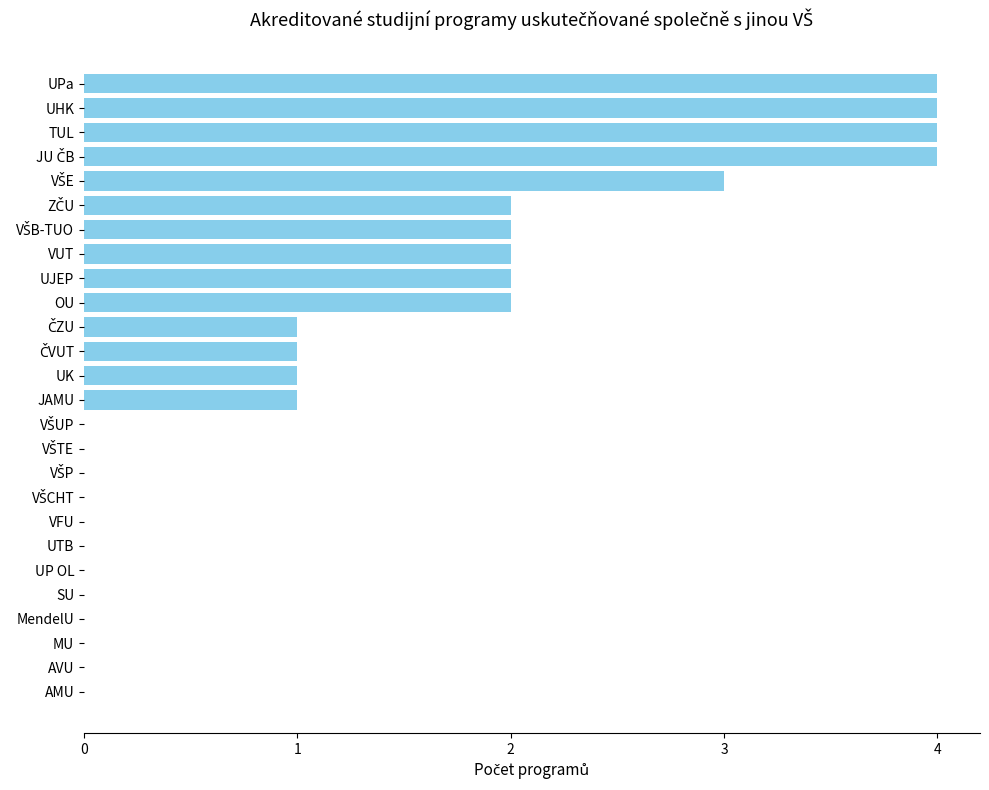

What is the greatest value displayed?

4